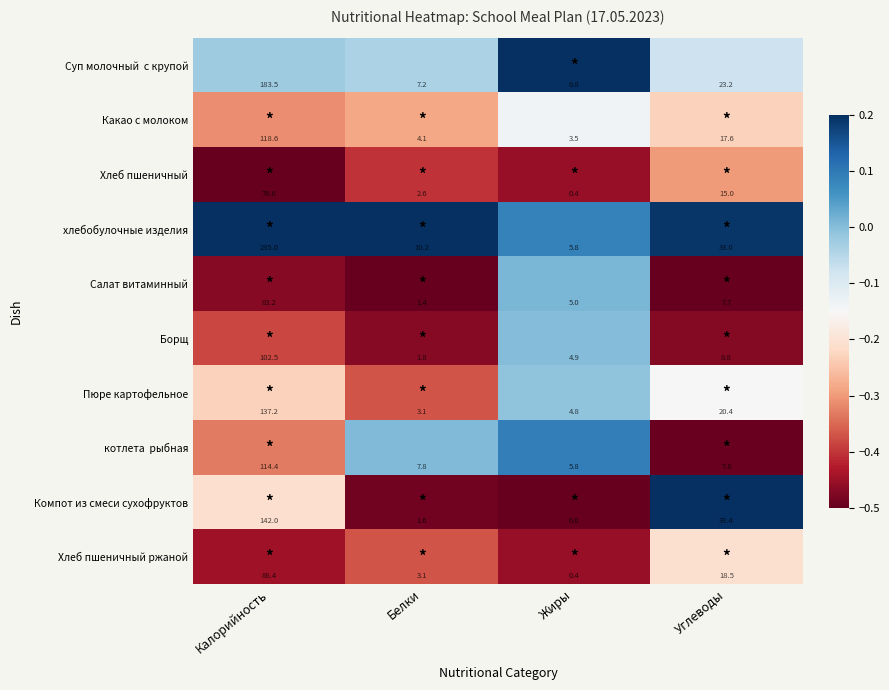

At which label does Салат витаминный first exceed 7?

Калорийность